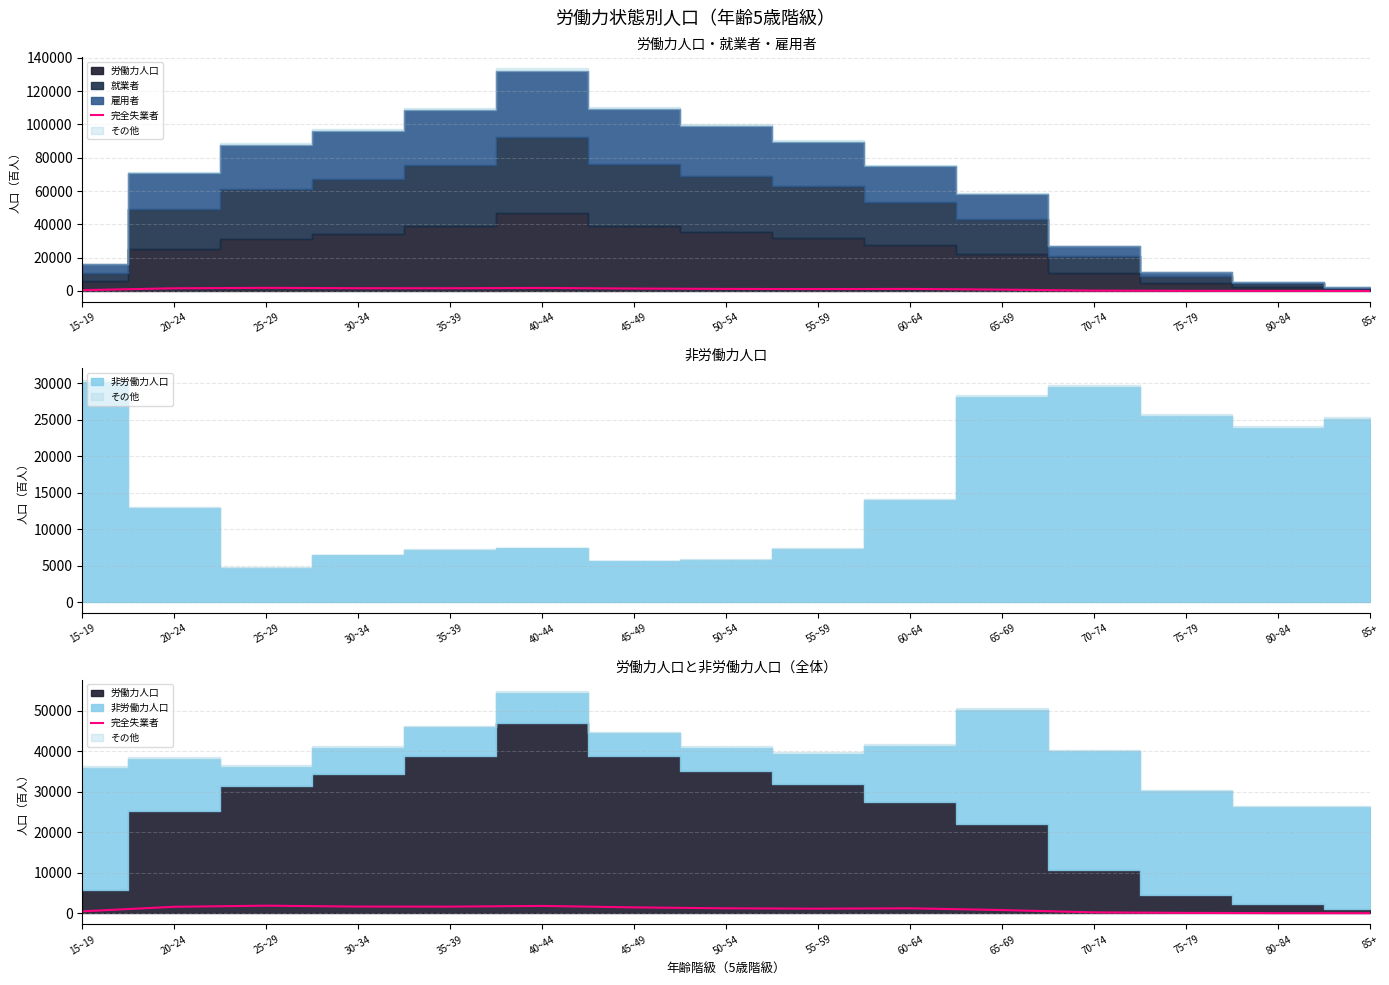

What is the smallest value displayed?

13